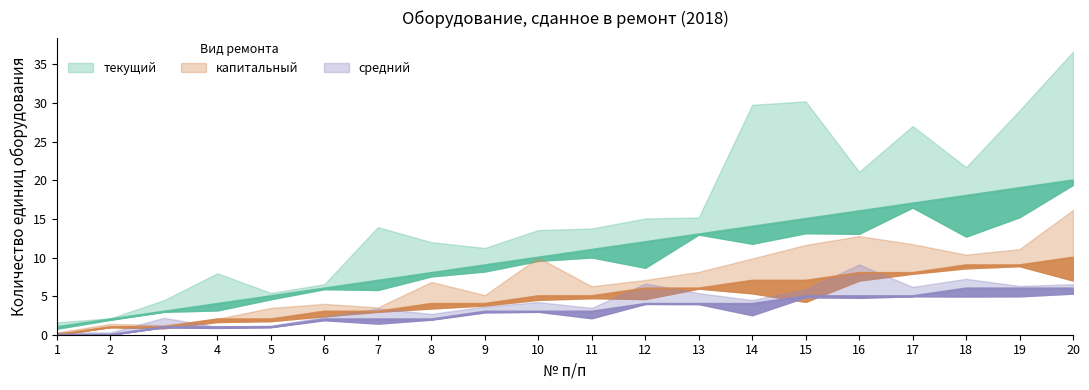

Count the number of data series in this chart.

3